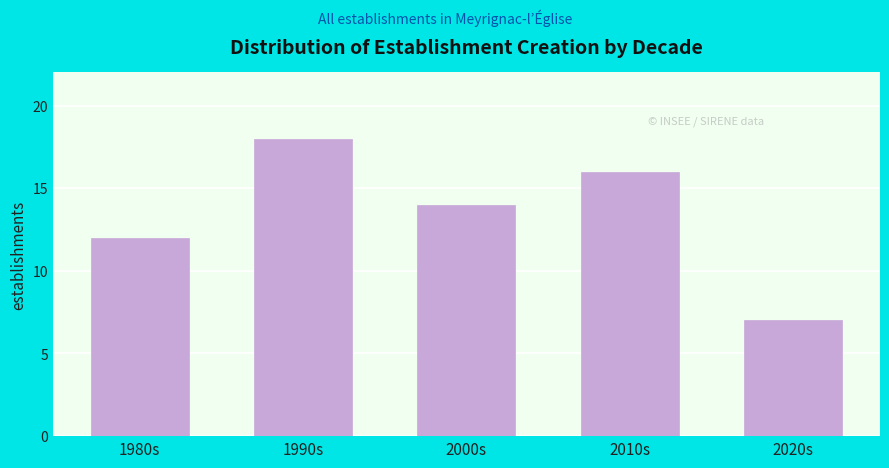

Reading right to left, list all the values displayed in this chart.

7	16	14	18	12